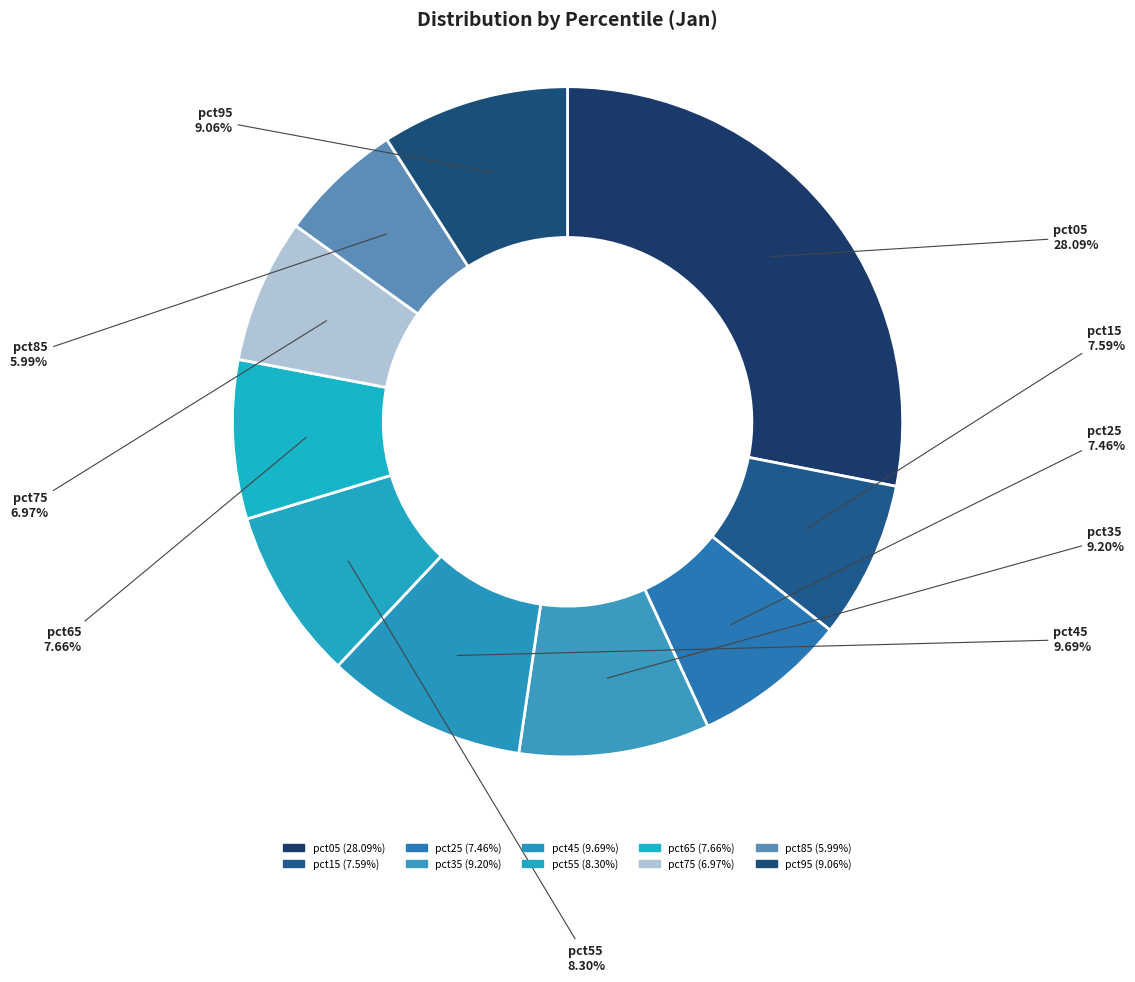

Is it true that pct25 is 7% of the pie?

True